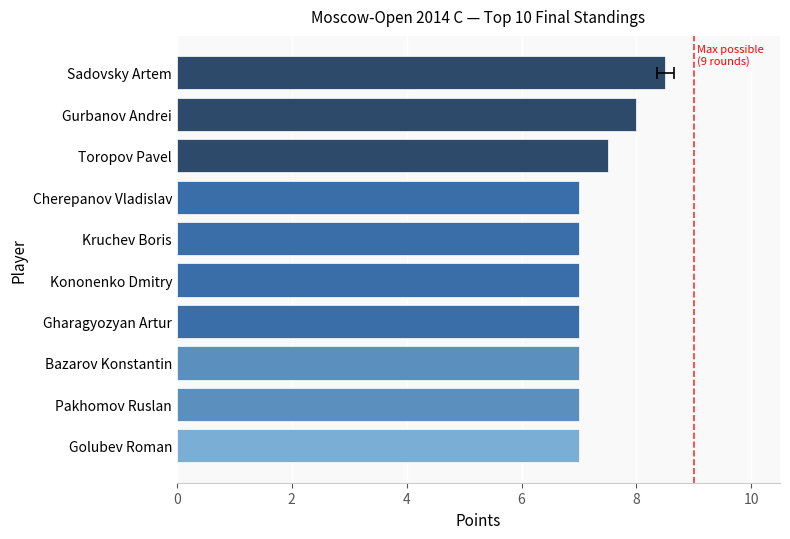

Count the number of data series in this chart.

1